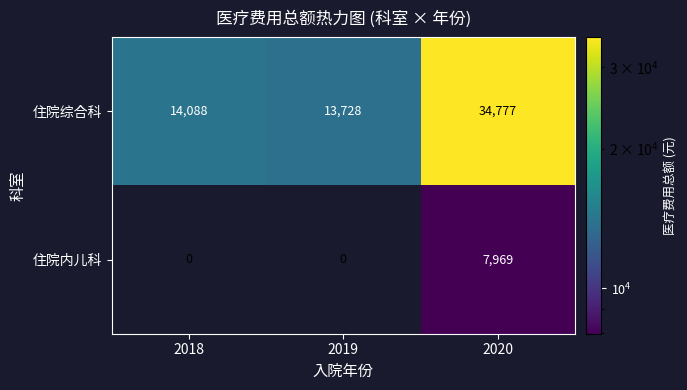

Which category has the highest value across all series?

2020